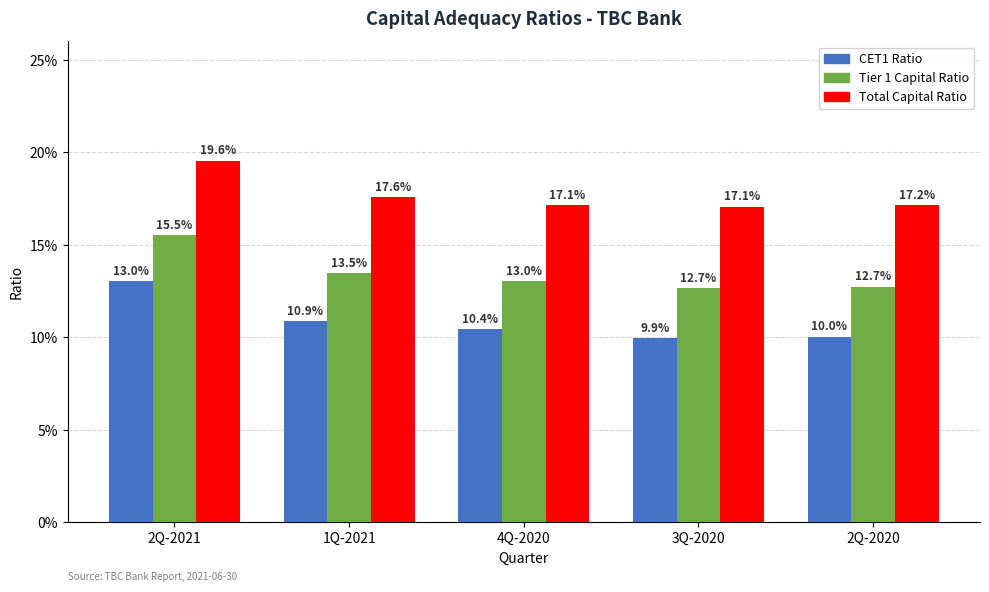

What are all the series names shown in the legend?

CET1 Ratio, Tier 1 Capital Ratio, Total Capital Ratio